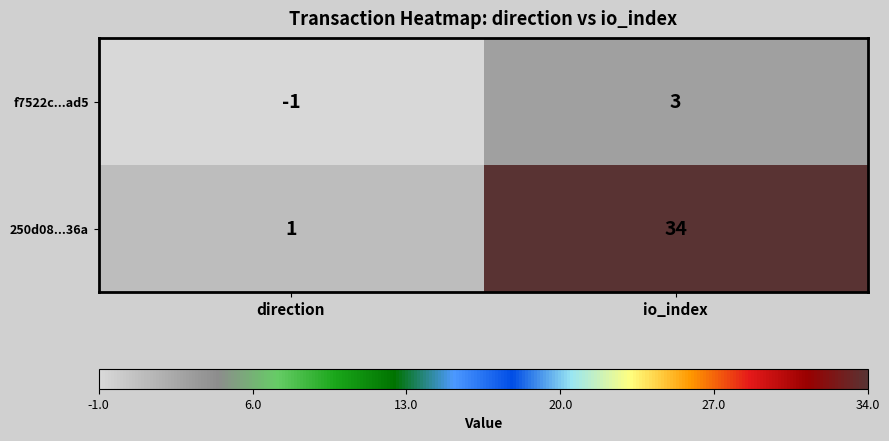

Which label corresponds to the smallest value in the chart?

direction